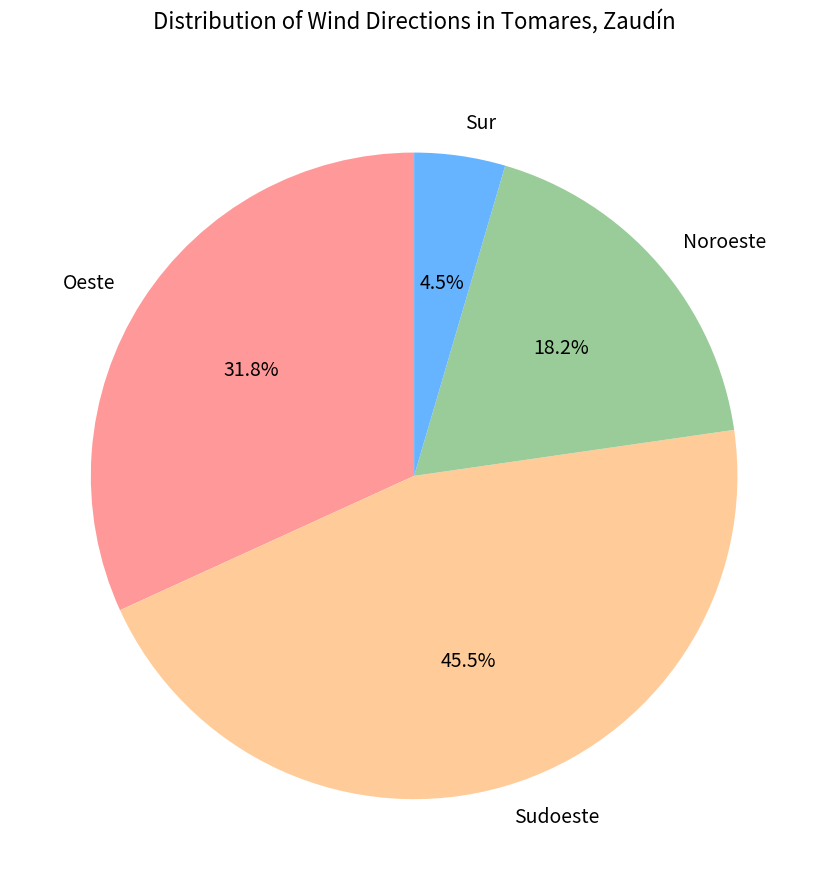

Which slice is the smallest?

Sur